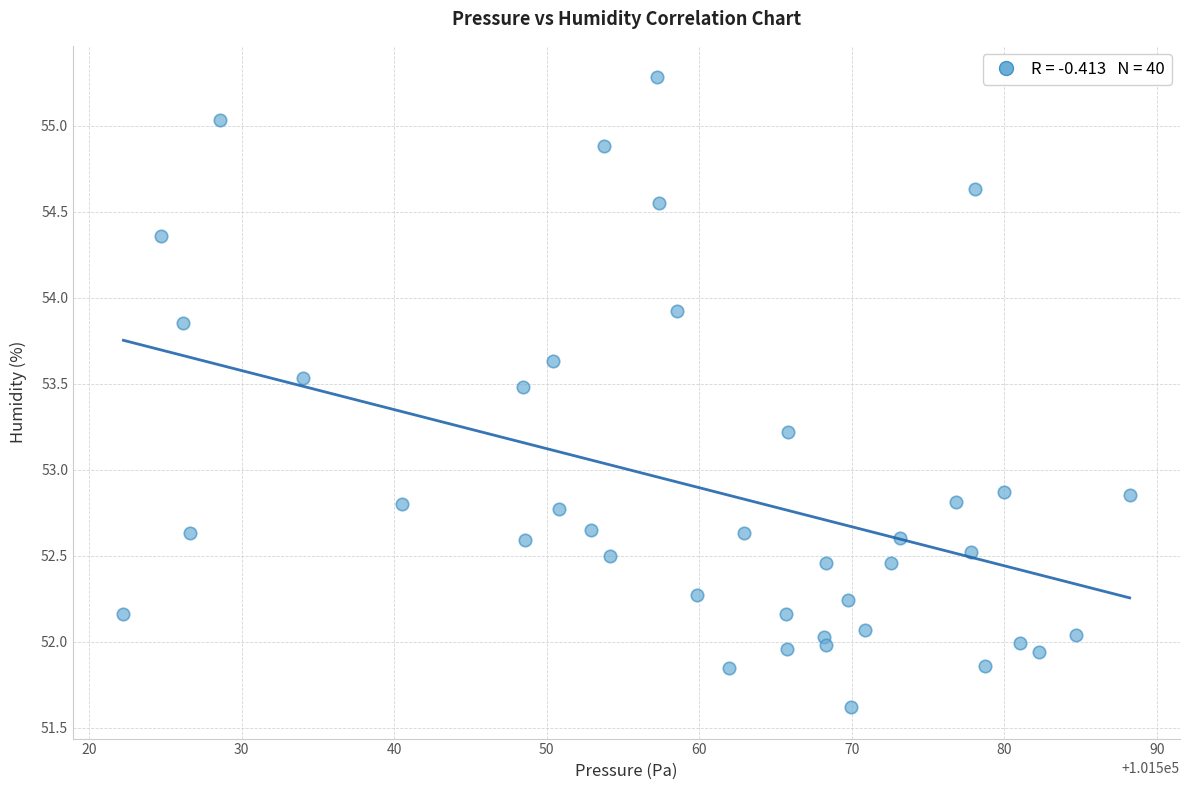

Count the number of points in this scatter plot.

40